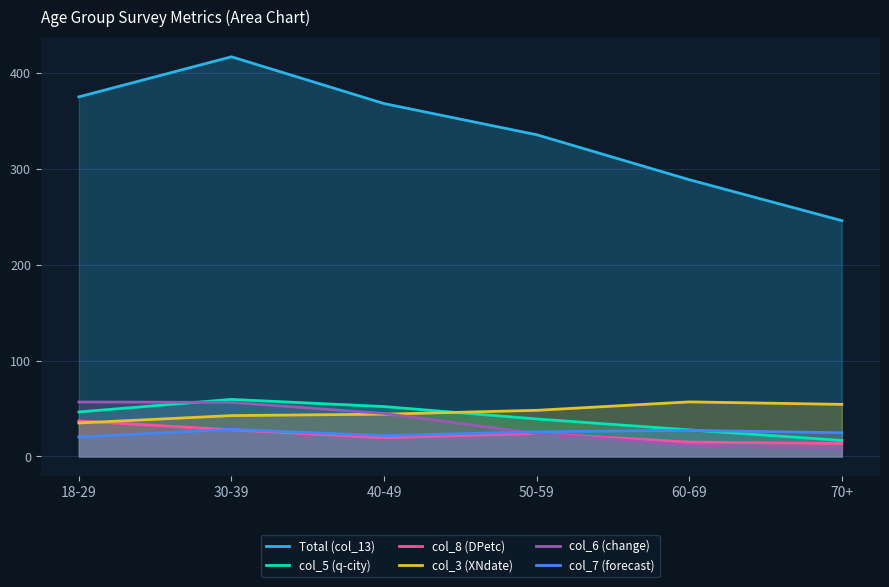

What is the total value across all series at 60-69?

427.1